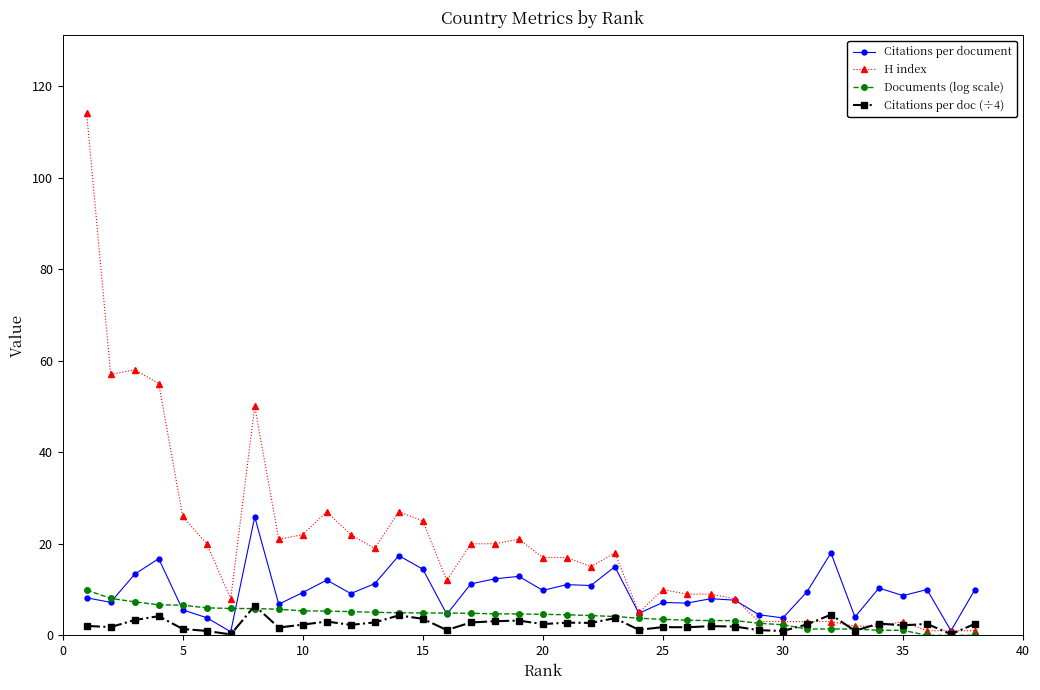

Which series has the widest spread of values?

H index